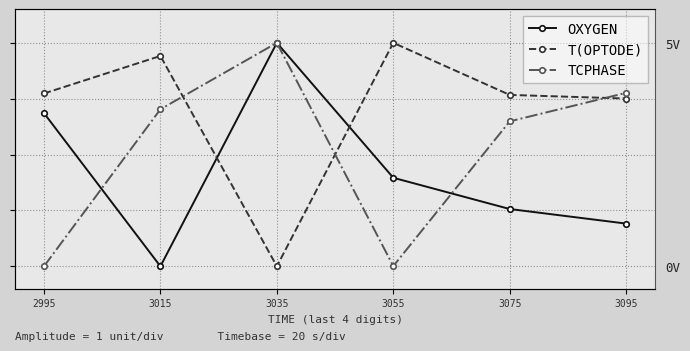

Which has a higher value, 3055 or 3075?

3055